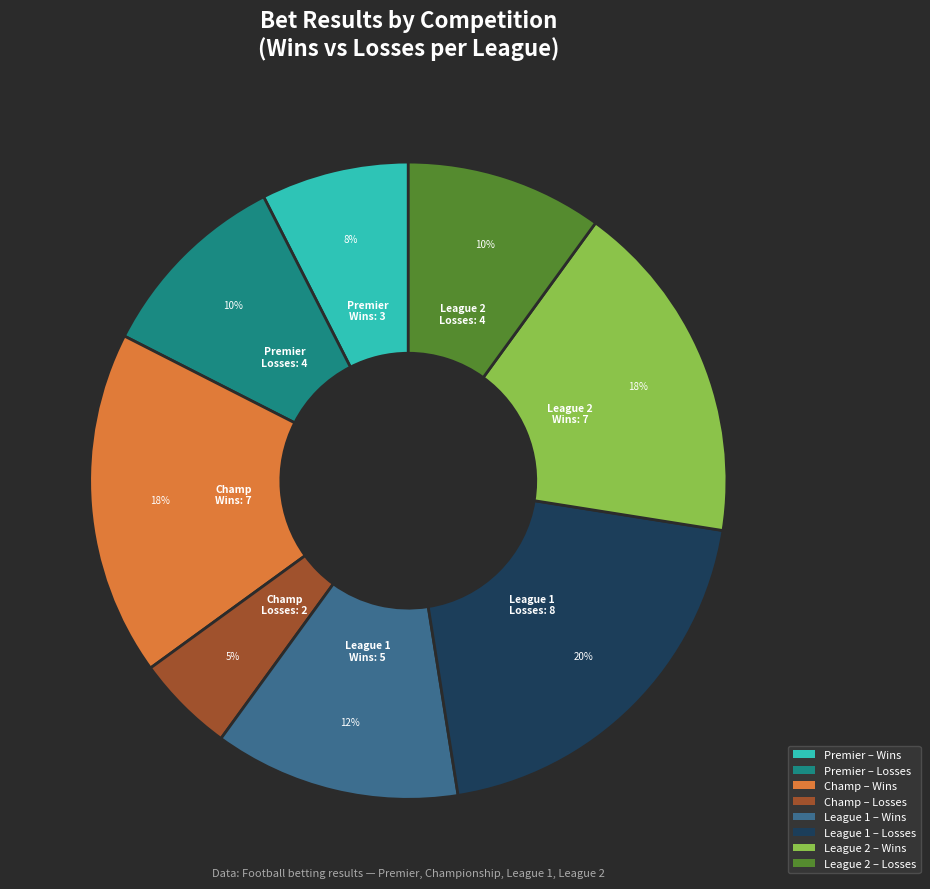

How many slices are in this pie chart?

8